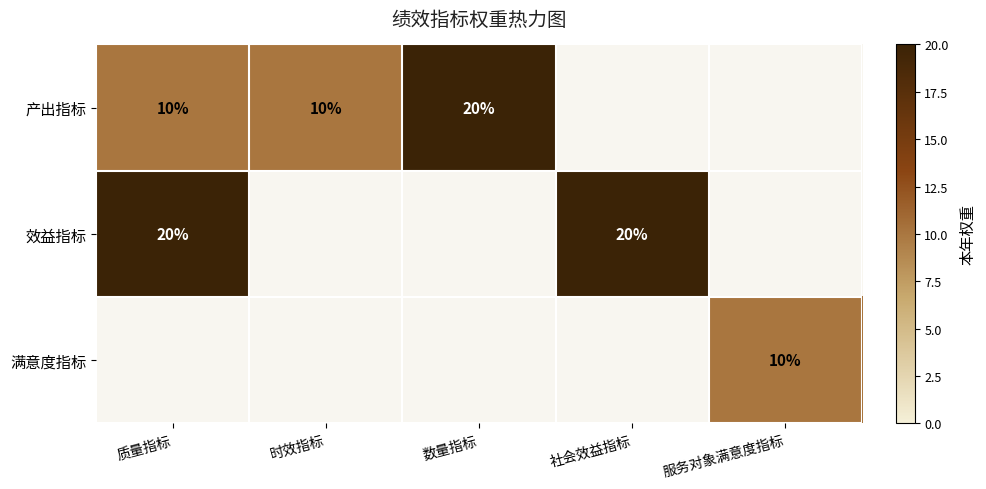

At how many categories does at least one series exceed 19?

3